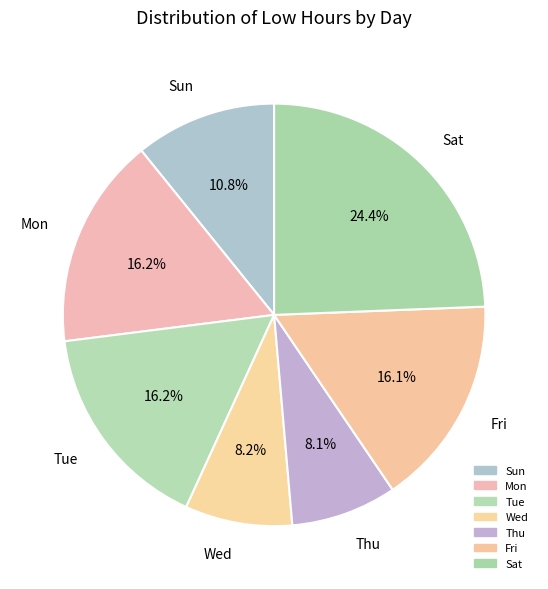

What portion of the pie excludes Wed?

91.8%